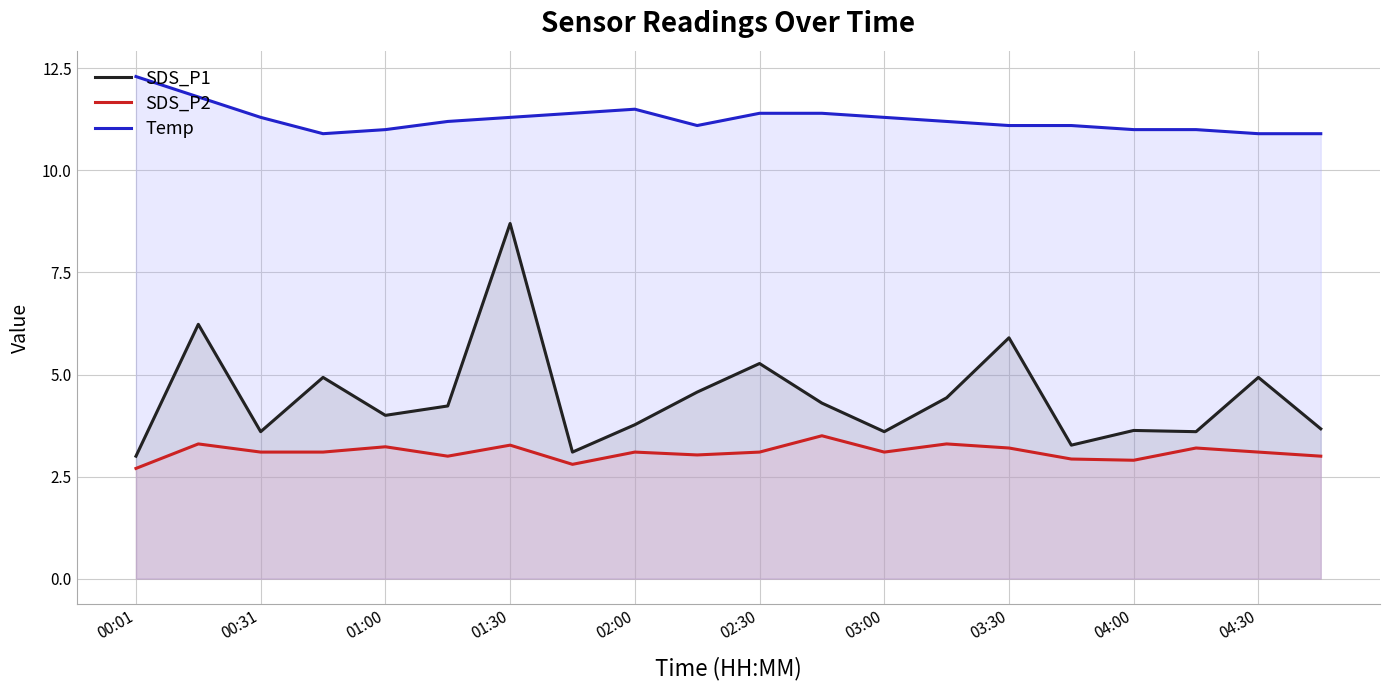

What is the difference between the maximum and minimum values in the SDS_P2 series?

0.8